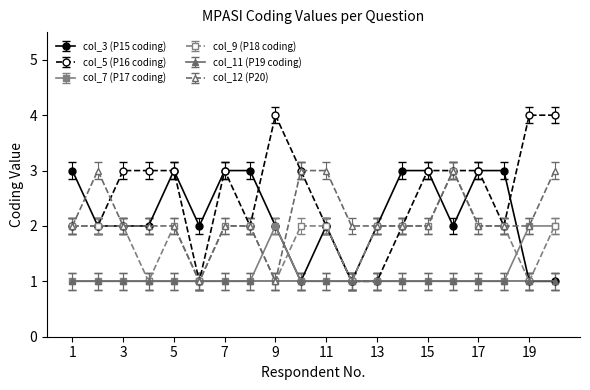

Which series has the largest range (max minus min)?

col_5 (P16 coding)